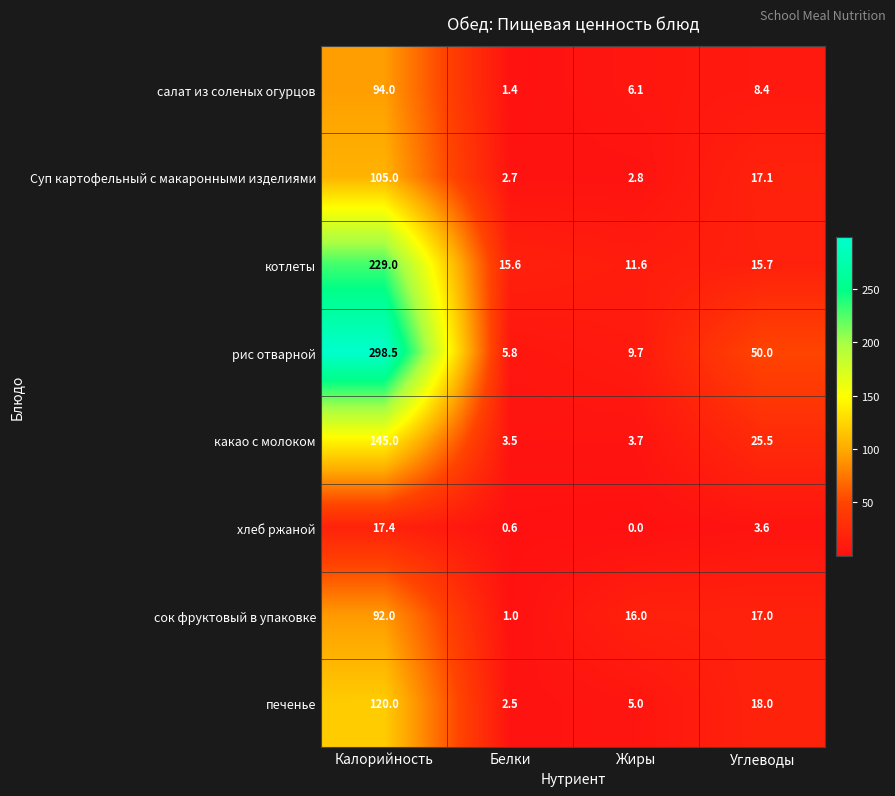

Which category has the highest value across all series?

Калорийность